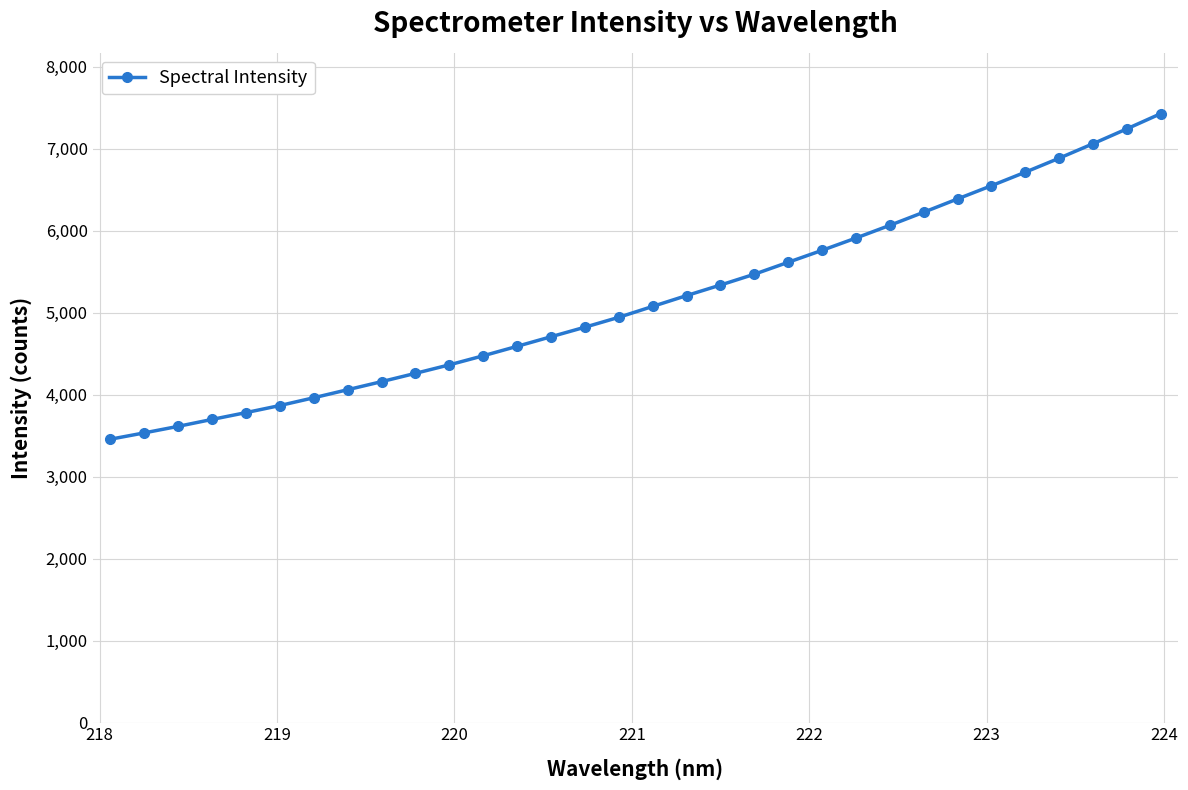

What is the difference between the maximum and second lowest values?

3892.6